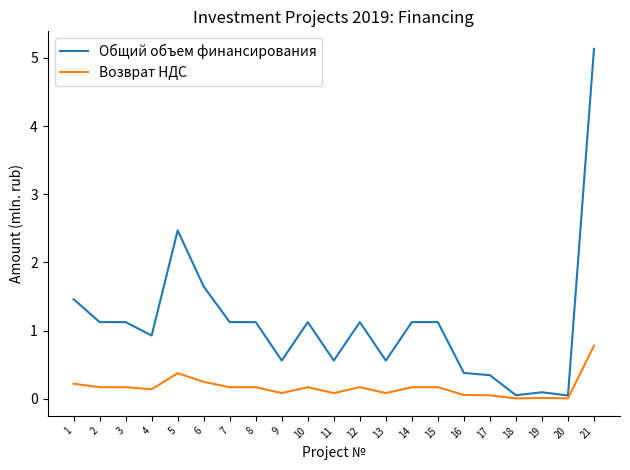

At 7, list the series in order from largest to smallest.

Общий объем финансирования, Возврат НДС